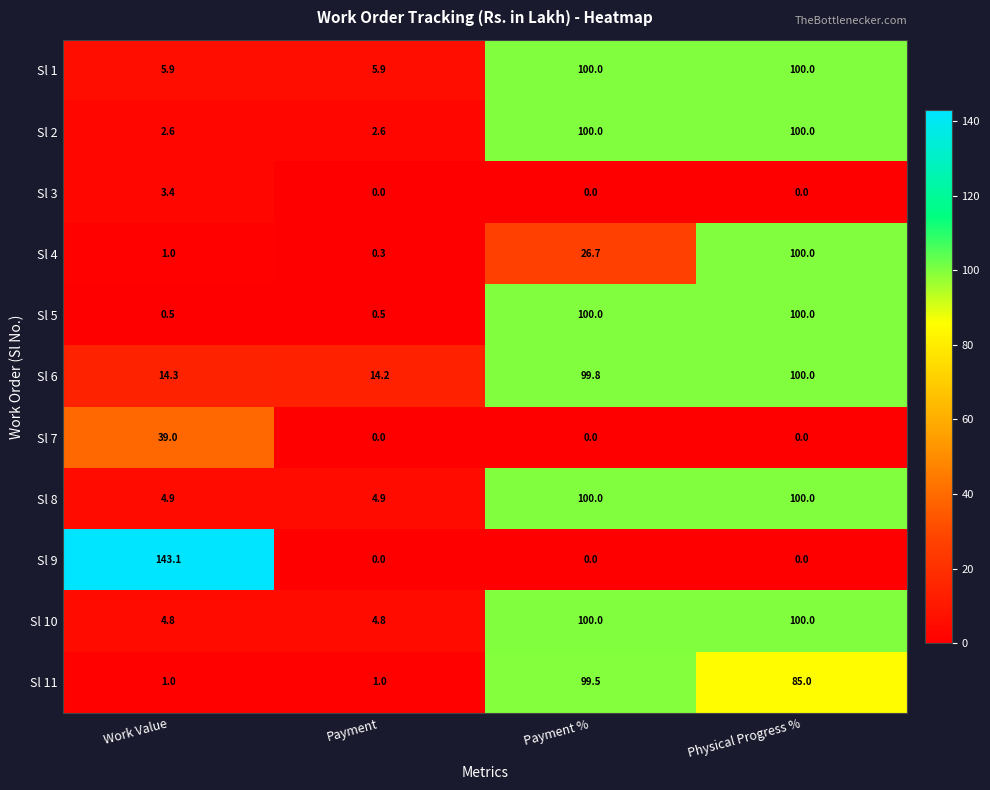

Which category has the highest value across all series?

Work Value